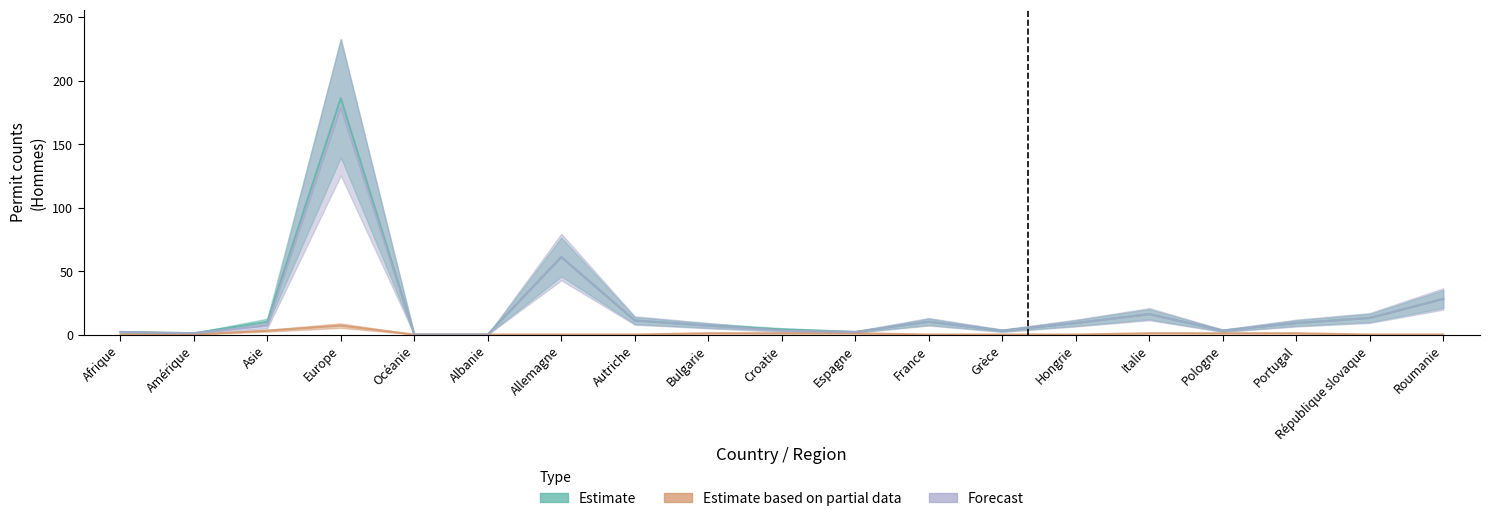

True or false: Estimate based on partial data and Forecast cross at least once.

False